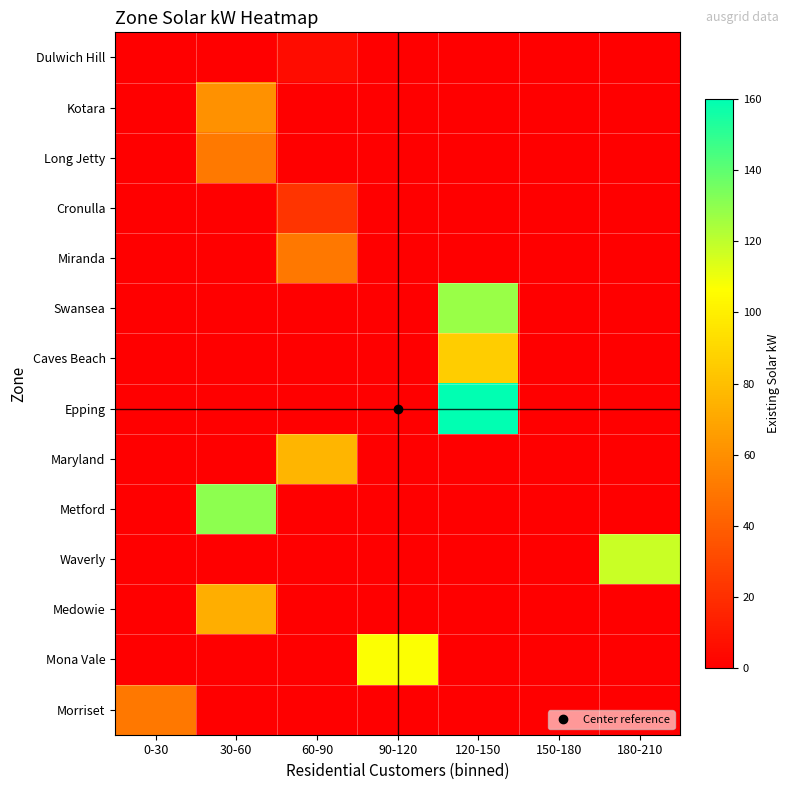

Reading right to left, transcribe all the data shown in this chart.

Dulwich Hill: 180-210=0.0	150-180=0.0	120-150=0.0	90-120=0.0	60-90=5.0	30-60=0.0	0-30=0.0
Kotara: 180-210=0.0	150-180=0.0	120-150=0.0	90-120=0.0	60-90=0.0	30-60=60.7	0-30=0.0
Long Jetty: 180-210=0.0	150-180=0.0	120-150=0.0	90-120=0.0	60-90=0.0	30-60=50.8	0-30=0.0
Cronulla: 180-210=0.0	150-180=0.0	120-150=0.0	90-120=0.0	60-90=22.3	30-60=0.0	0-30=0.0
Miranda: 180-210=0.0	150-180=0.0	120-150=0.0	90-120=0.0	60-90=50.5	30-60=0.0	0-30=0.0
Swansea: 180-210=0.0	150-180=0.0	120-150=127.8	90-120=0.0	60-90=0.0	30-60=0.0	0-30=0.0
Caves Beach: 180-210=0.0	150-180=0.0	120-150=86.0	90-120=0.0	60-90=0.0	30-60=0.0	0-30=0.0
Epping: 180-210=0.0	150-180=0.0	120-150=160.0	90-120=0.0	60-90=0.0	30-60=0.0	0-30=0.0
Maryland: 180-210=0.0	150-180=0.0	120-150=0.0	90-120=0.0	60-90=76.0	30-60=0.0	0-30=0.0
Metford: 180-210=0.0	150-180=0.0	120-150=0.0	90-120=0.0	60-90=0.0	30-60=130.0	0-30=0.0
Waverly: 180-210=118.0	150-180=0.0	120-150=0.0	90-120=0.0	60-90=0.0	30-60=0.0	0-30=0.0
Medowie: 180-210=0.0	150-180=0.0	120-150=0.0	90-120=0.0	60-90=0.0	30-60=73.0	0-30=0.0
Mona Vale: 180-210=0.0	150-180=0.0	120-150=0.0	90-120=107.0	60-90=0.0	30-60=0.0	0-30=0.0
Morriset: 180-210=0.0	150-180=0.0	120-150=0.0	90-120=0.0	60-90=0.0	30-60=0.0	0-30=50.0